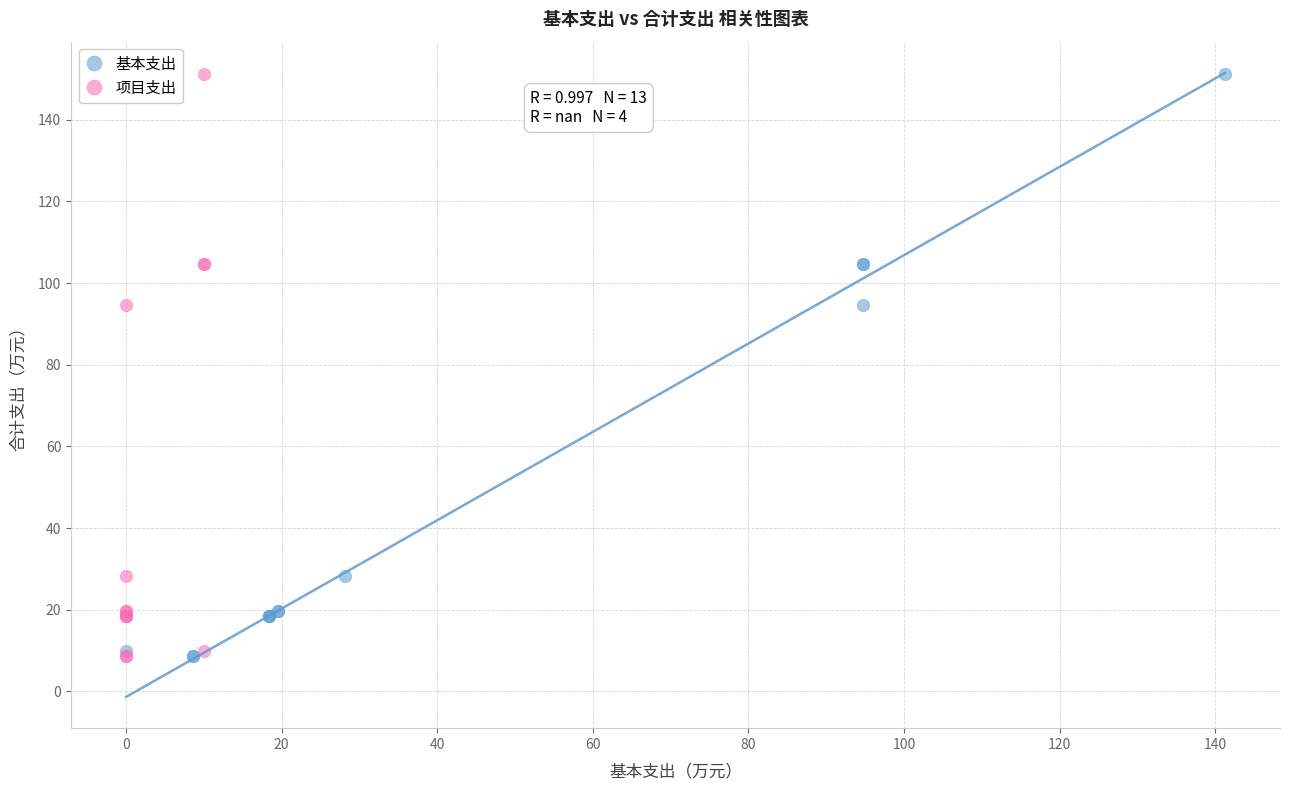

What are all the series names shown in the legend?

基本支出, 项目支出